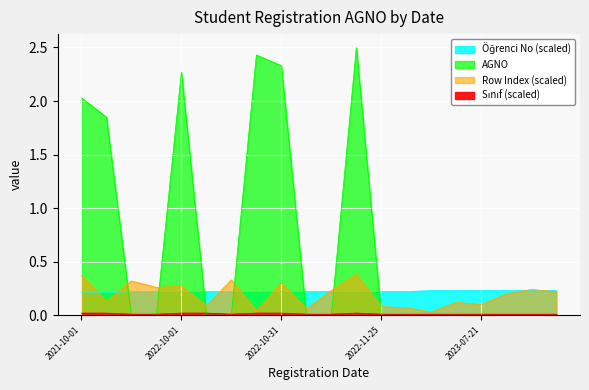

Where is the first local minimum for Öğrenci No (scaled)?

2021-10-11